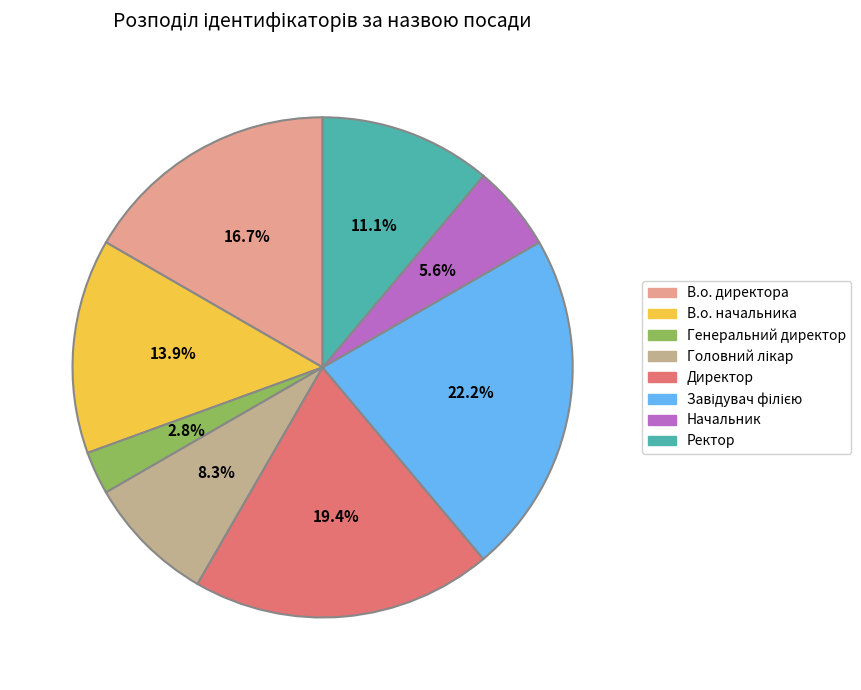

Is there any slice that represents more than half of the pie?

No